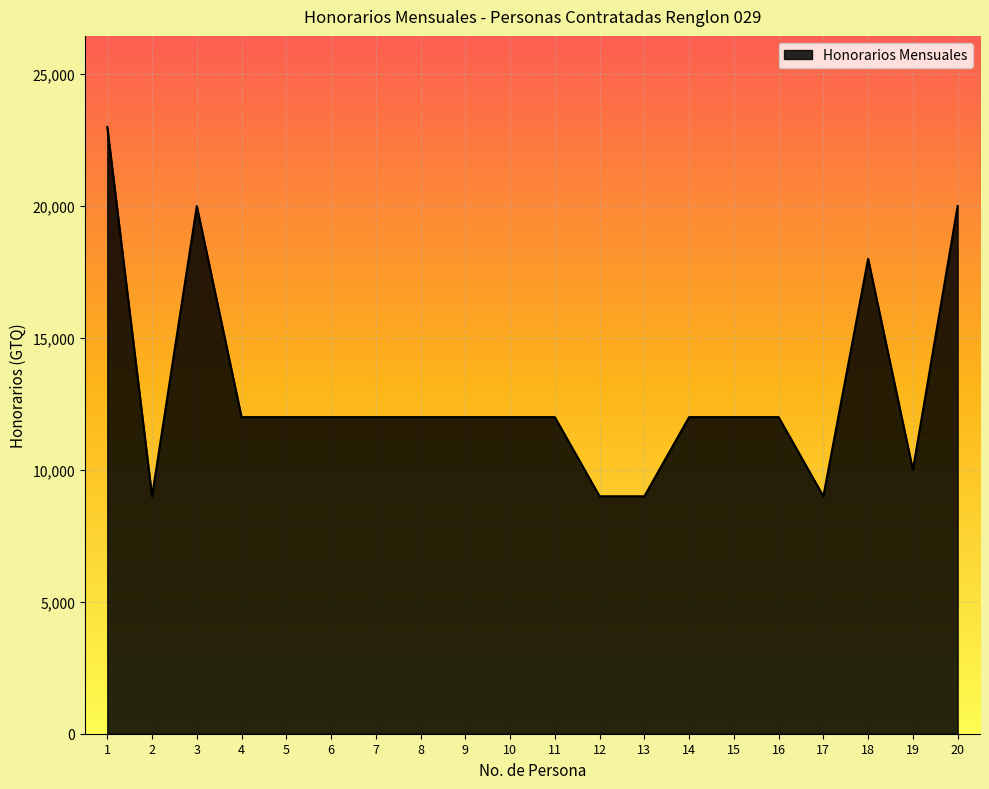

Between 9 and 17, which is larger?

9